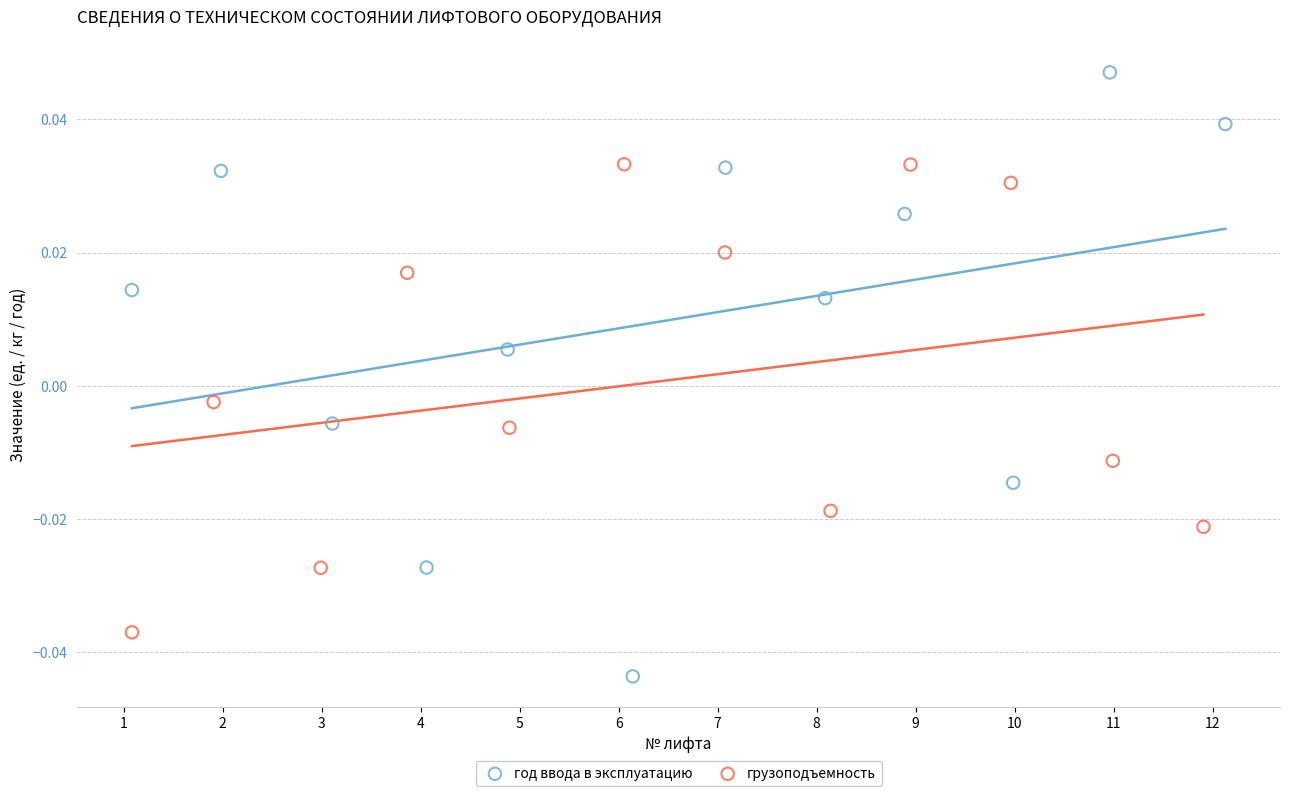

Which series contains the highest Y value?

год ввода в эксплуатацию